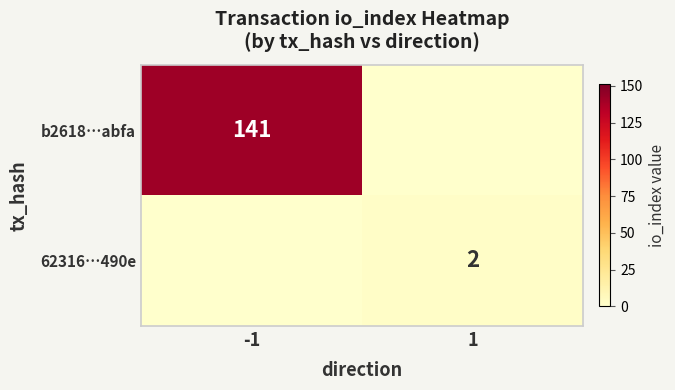

True or false: b2618…abfa has a value of 198 at -1.

False